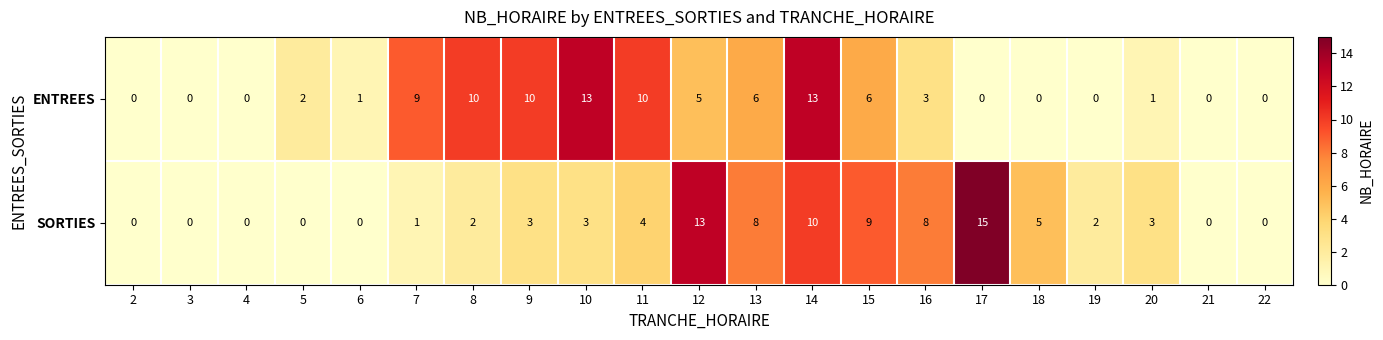

List the series in order of their overall mean, highest first.

ENTREES, SORTIES